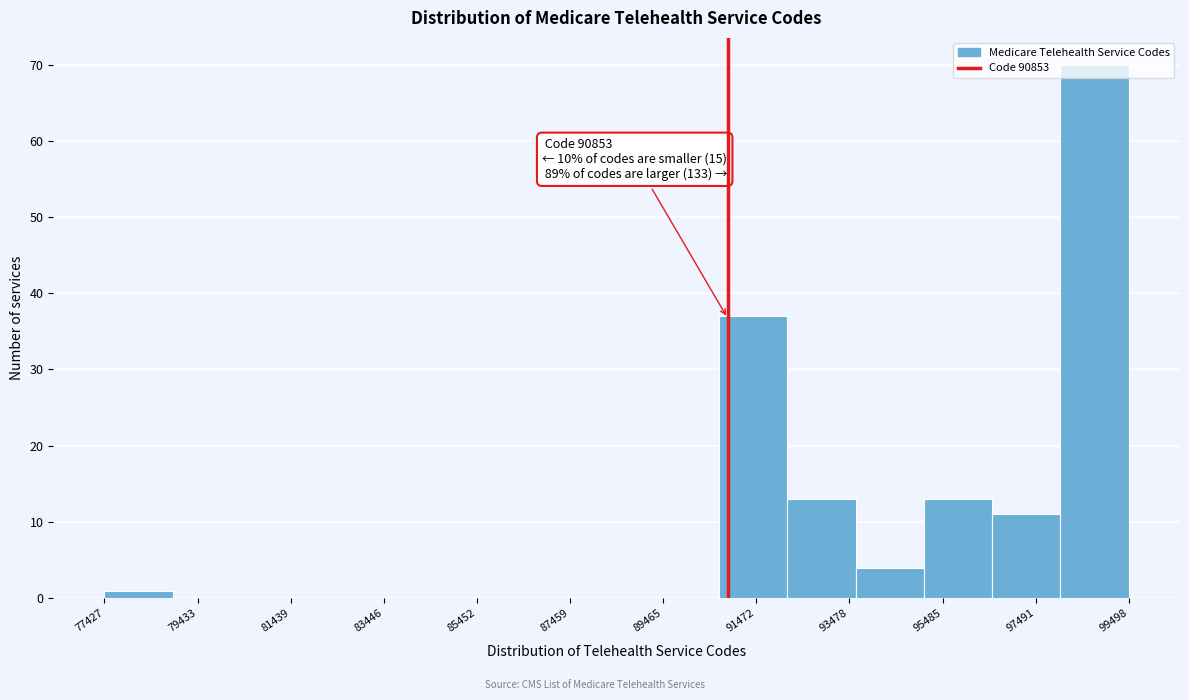

Read against the x-axis, roughly where is the centre of the tallest bar?

99000